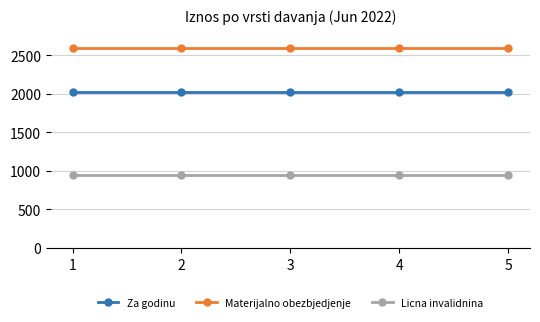

Rank the series by their average value, from lowest to highest.

Licna invalidnina, Za godinu, Materijalno obezbjedjenje